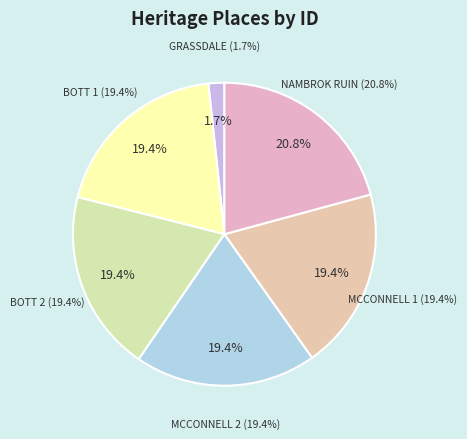

The MCCONNELL 1 slice represents 19% of the pie. True or false?

True